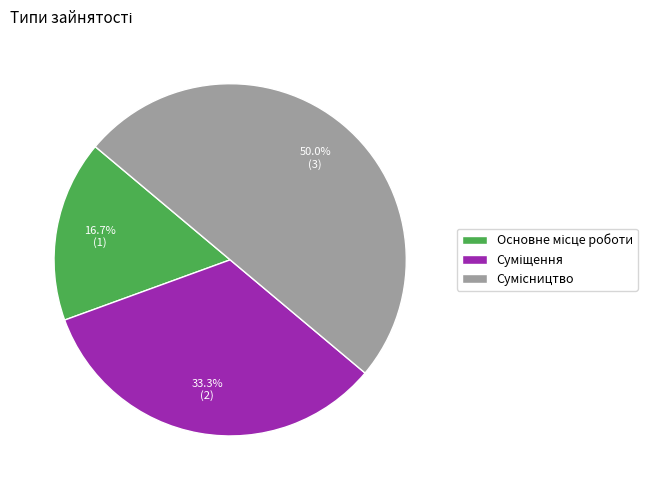

Does Основне місце роботи account for over 50% of the chart?

No